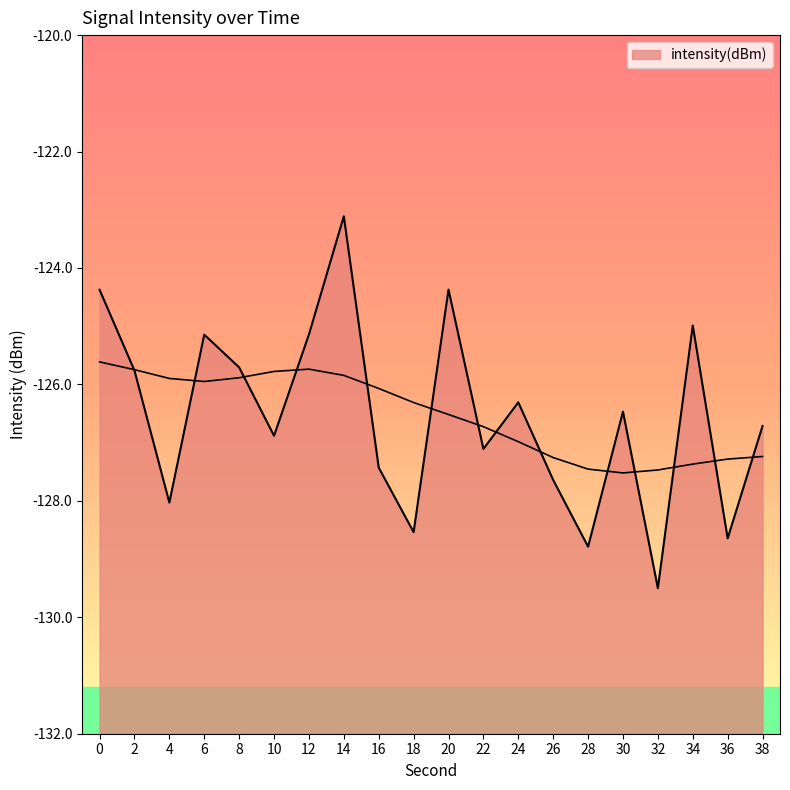

What is the change in value from 2 to 34?

+0.8